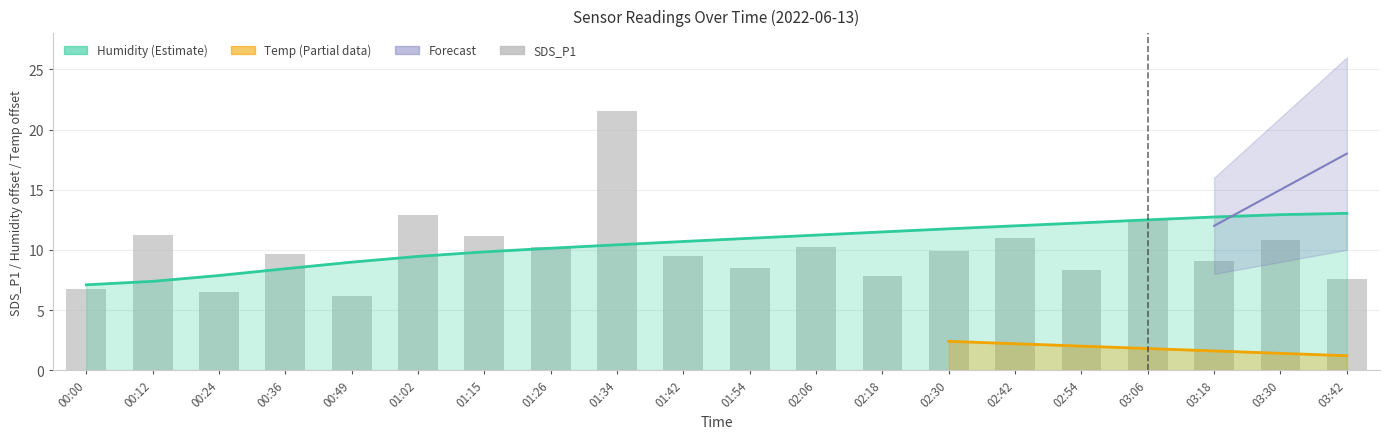

Where does the data first go above 9?

00:12